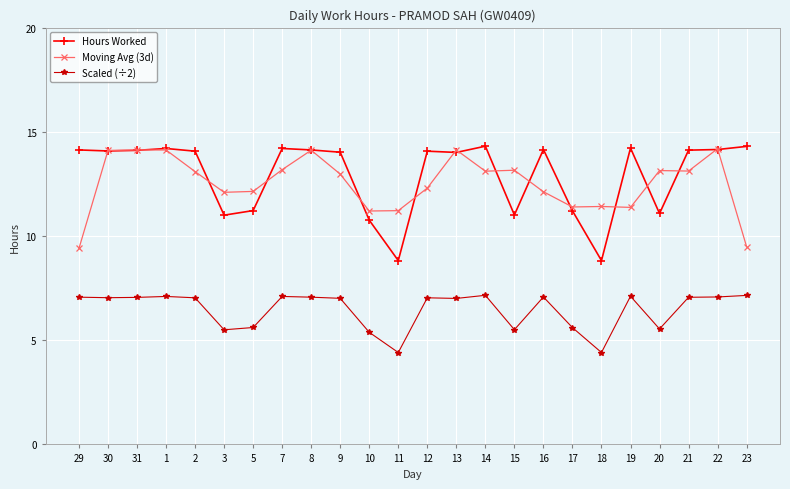

Is the value of Moving Avg (3d) at 17 greater than the value of Hours Worked at 19?

No